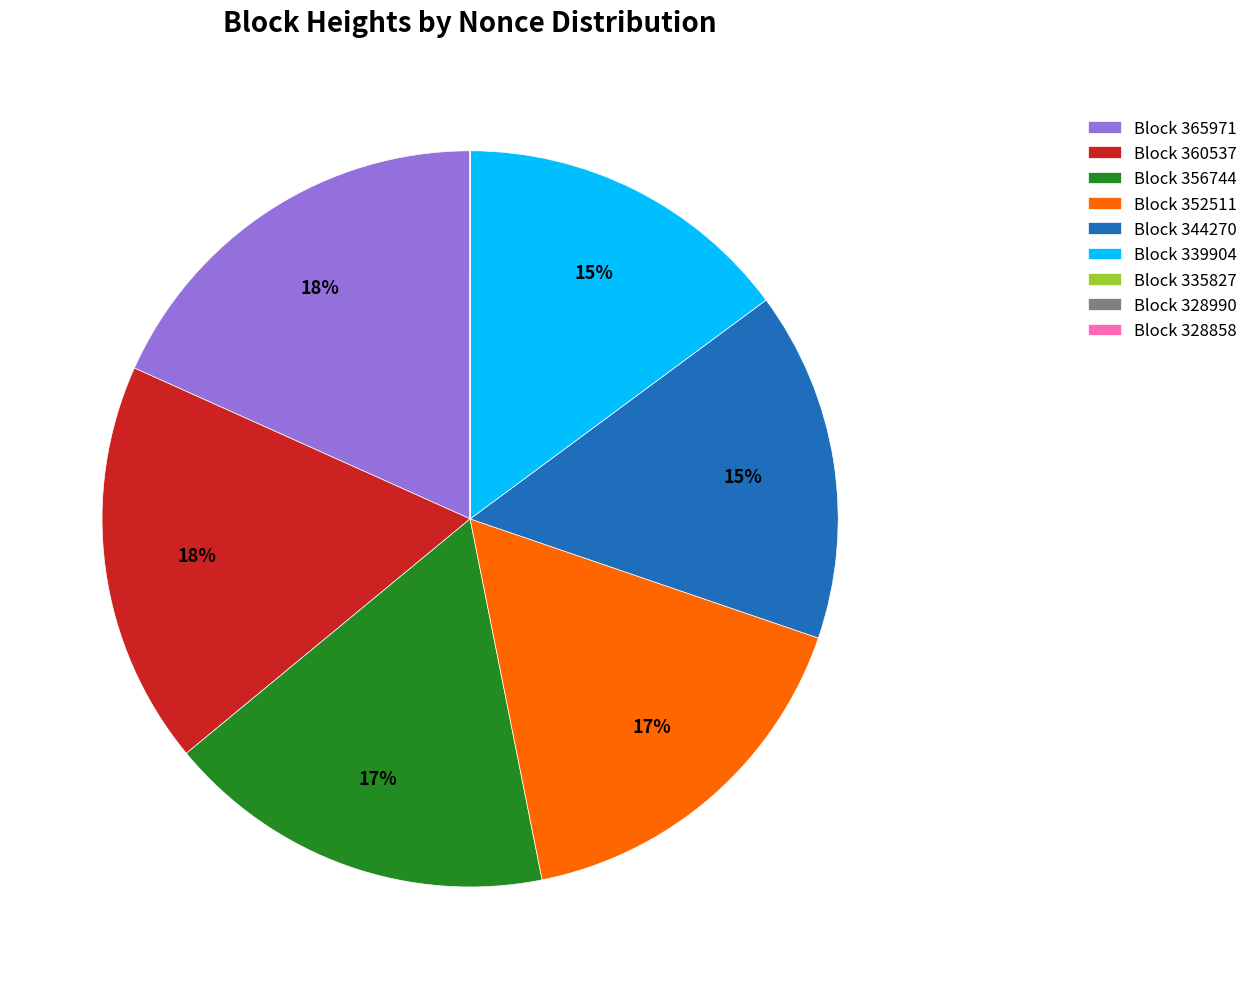

True or false: Block 365971 accounts for 10% of the total.

False